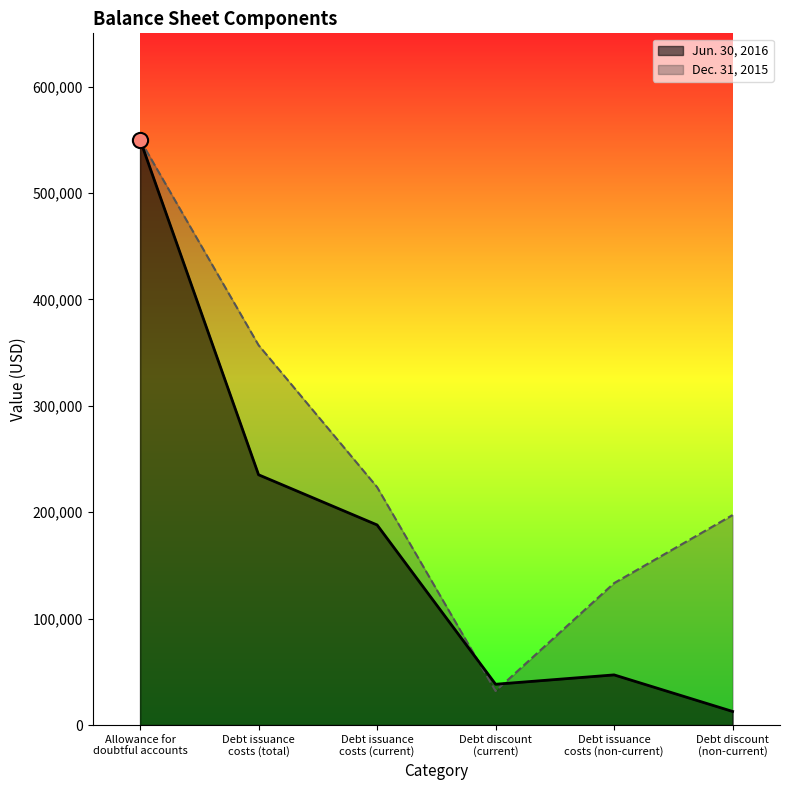

Is the value of Dec. 31, 2015 at Debt discount
(current) greater than the value of Jun. 30, 2016 at Debt issuance
costs (total)?

No